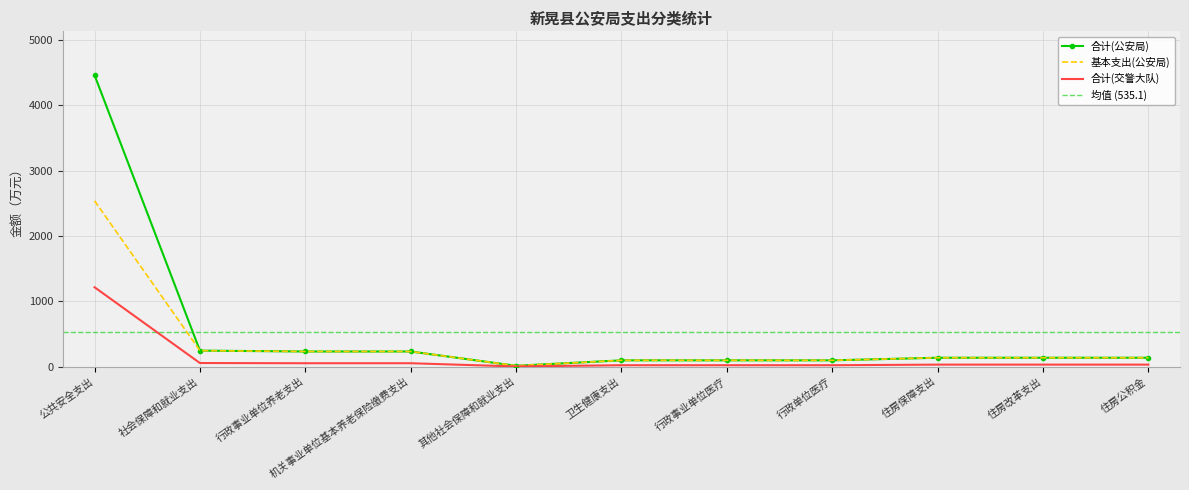

Read the 合计(公安局) value at 社会保障和就业支出.

245.6